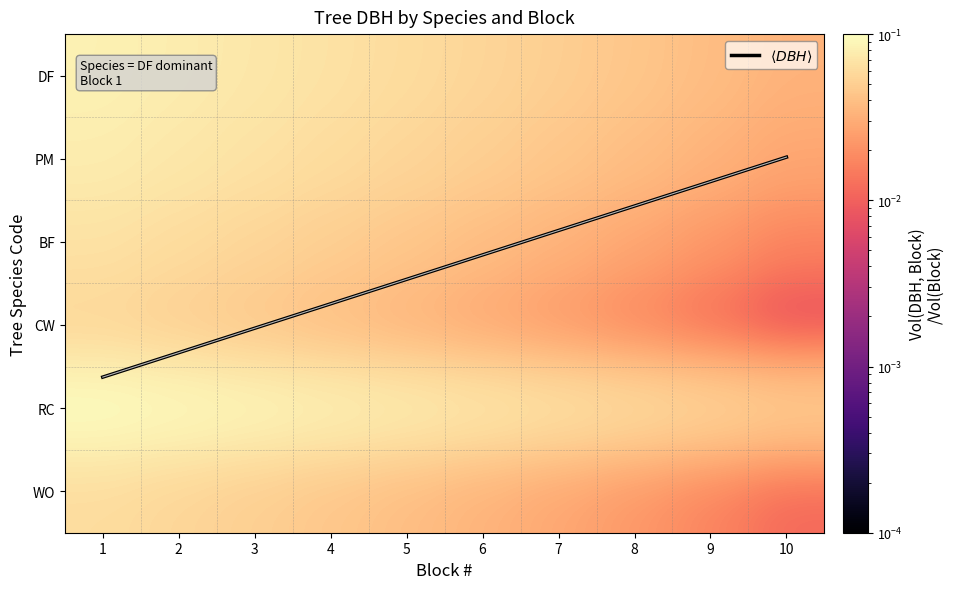

How many data points does each series have?

10